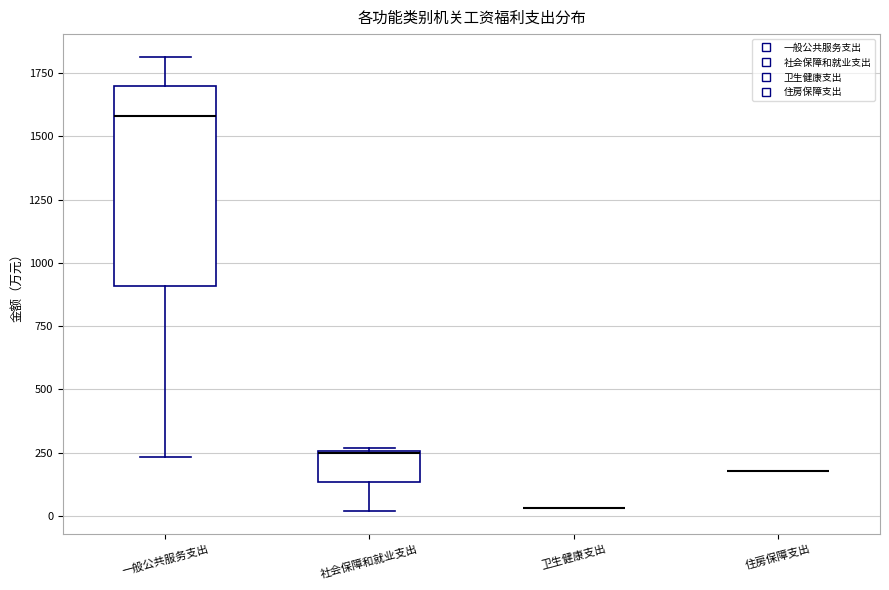

Reading left to right, transcribe this box plot: for each box, give where its median line is, the range the box spans, and where its two whiskers end, as read against the y-axis. The values are not printed on the chart, so give them approximately, as read against the axis.

一般公共服务支出: median 1600, box 900 to 1700, whiskers 250 to 1800
社会保障和就业支出: median 250, box 150 to 250, whiskers 0 to 250
卫生健康支出: box collapsed to a line at 50, whiskers 50 to 50
住房保障支出: box collapsed to a line at 200, whiskers 200 to 200